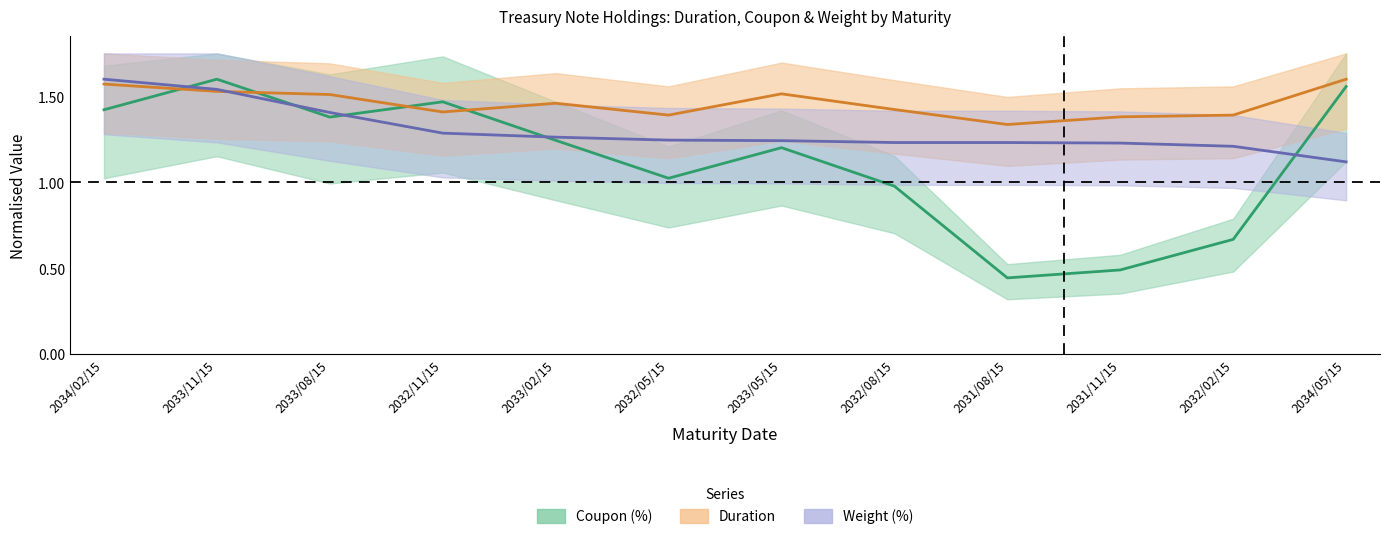

How many times do weight and coupon cross each other?

5